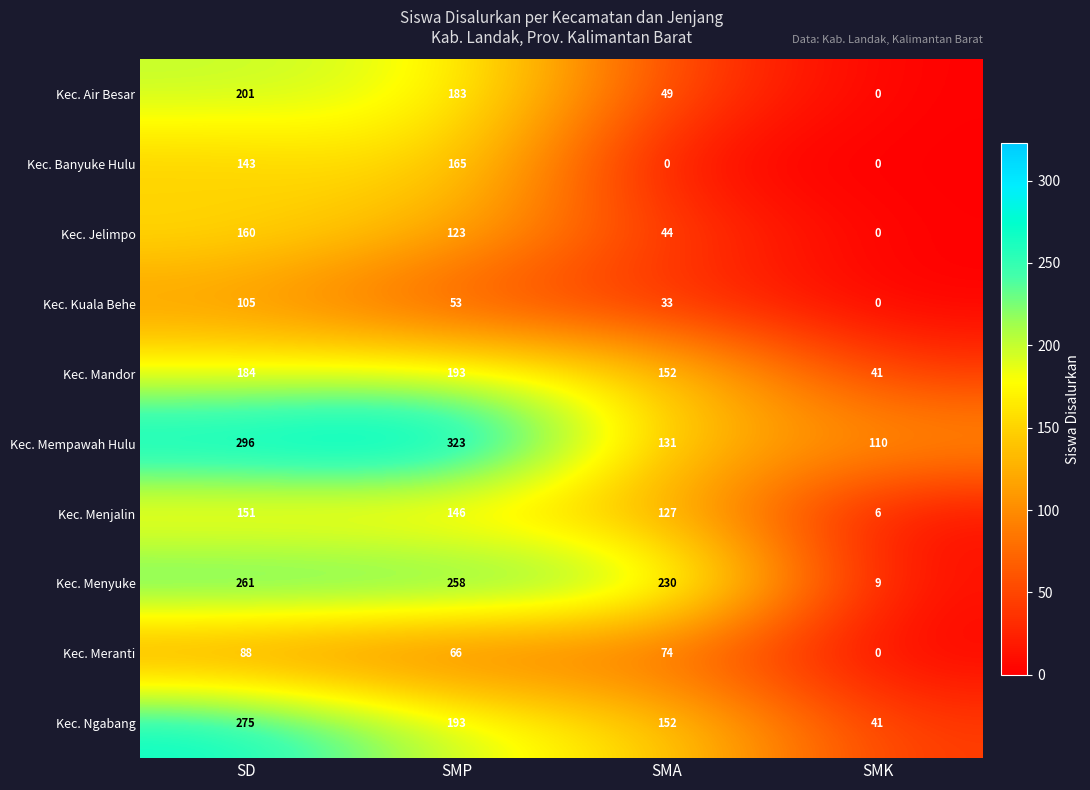

Which series changed the most between SD and SMP?

Kec. Ngabang